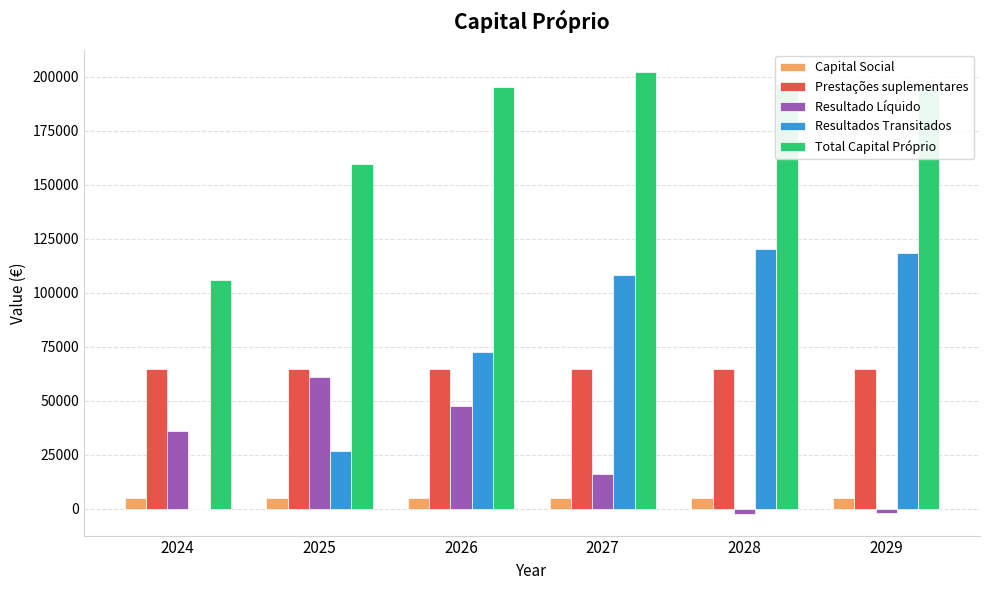

The value of Resultados Transitados at 2025 is 26958.8. True or false?

True